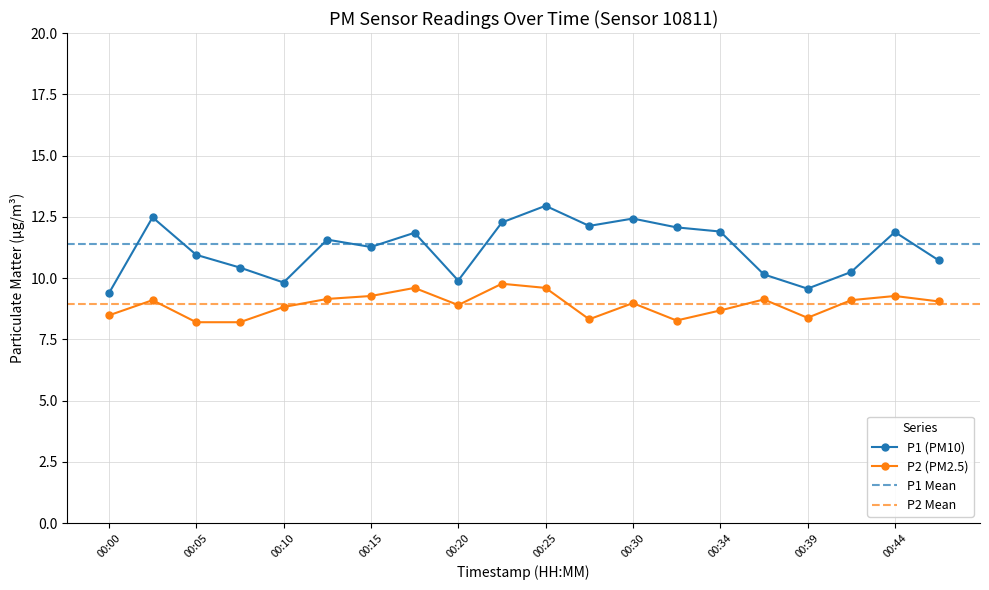

Which label corresponds to the largest value in the chart?

00:25